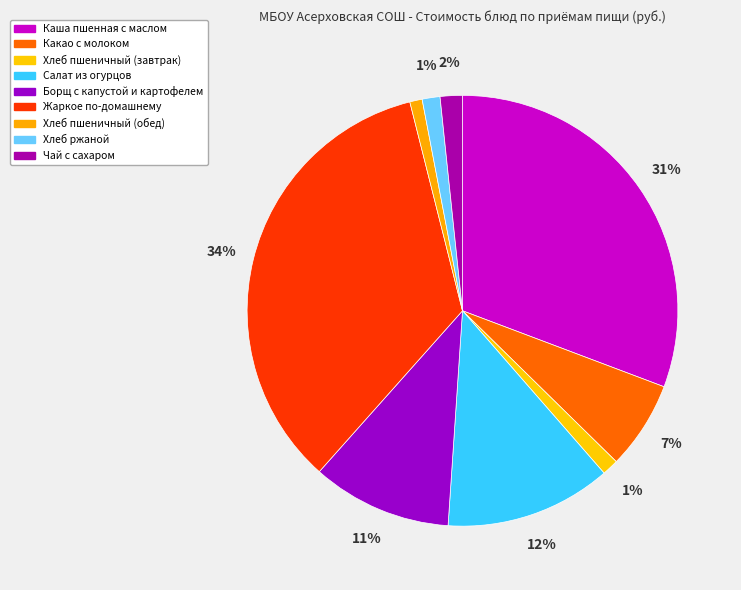

Approximately how many times larger is the value at Хлеб пшеничный (обед) compared to Борщ с капустой и картофелем?

0.1